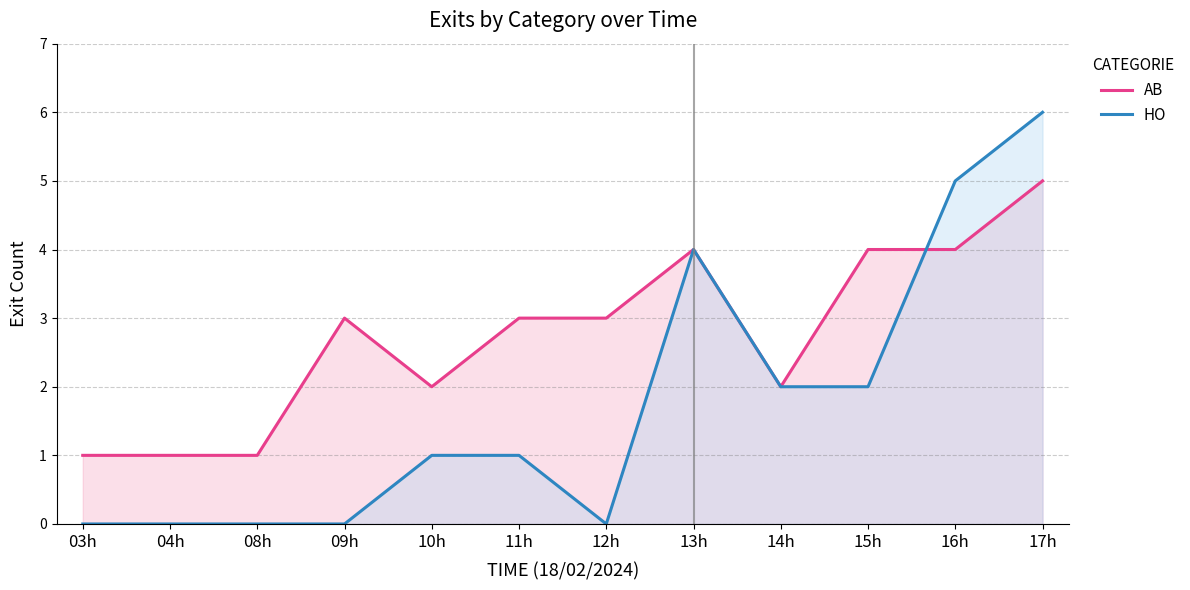

Reading left to right, list all the values displayed in this chart.

AB (line): 03h=1	04h=1	08h=1	09h=3	10h=2	11h=3	12h=3	13h=4	14h=2	15h=4	16h=4	17h=5
HO (line): 03h=0	04h=0	08h=0	09h=0	10h=1	11h=1	12h=0	13h=4	14h=2	15h=2	16h=5	17h=6